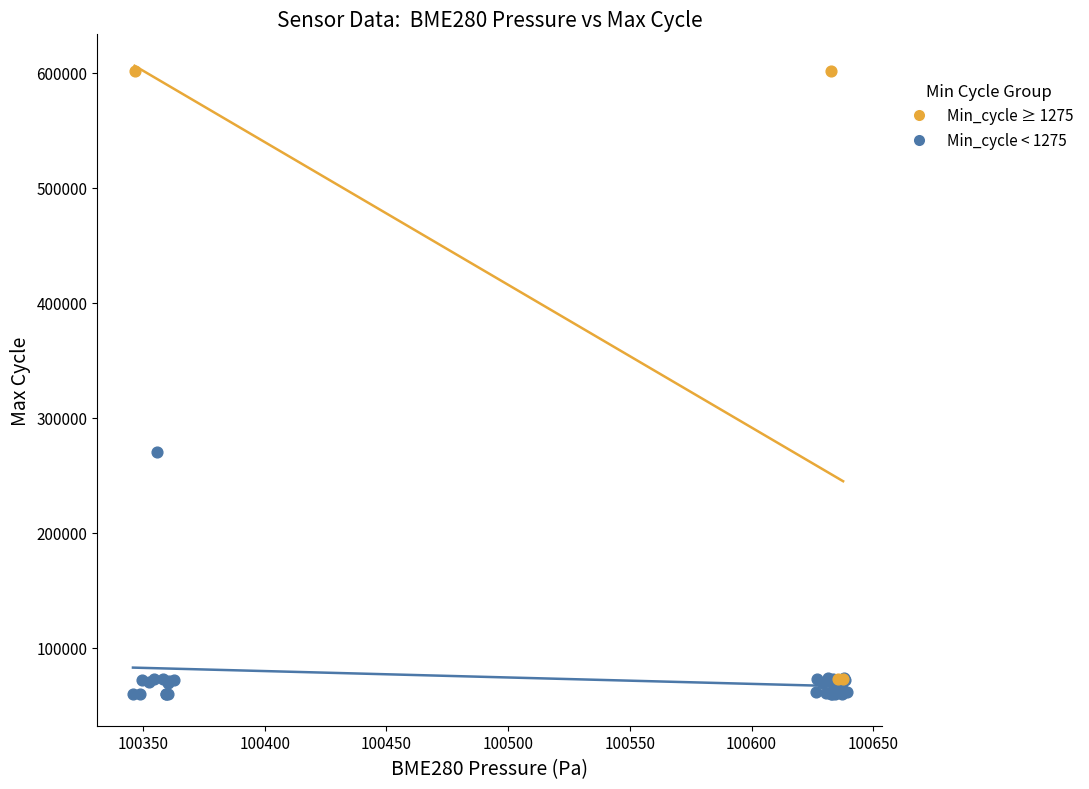

Which series has the widest spread of Y values?

Min_cycle ≥ 1275